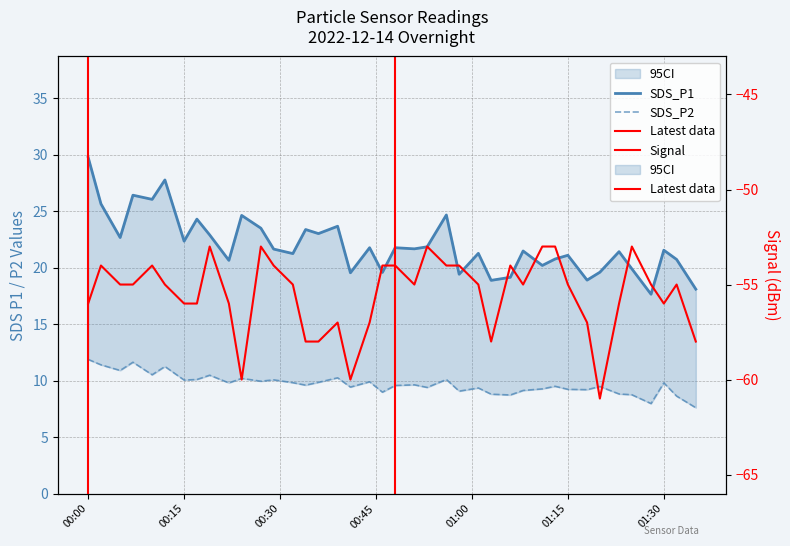

True or false: SDS_P1 and Signal cross at least once.

False